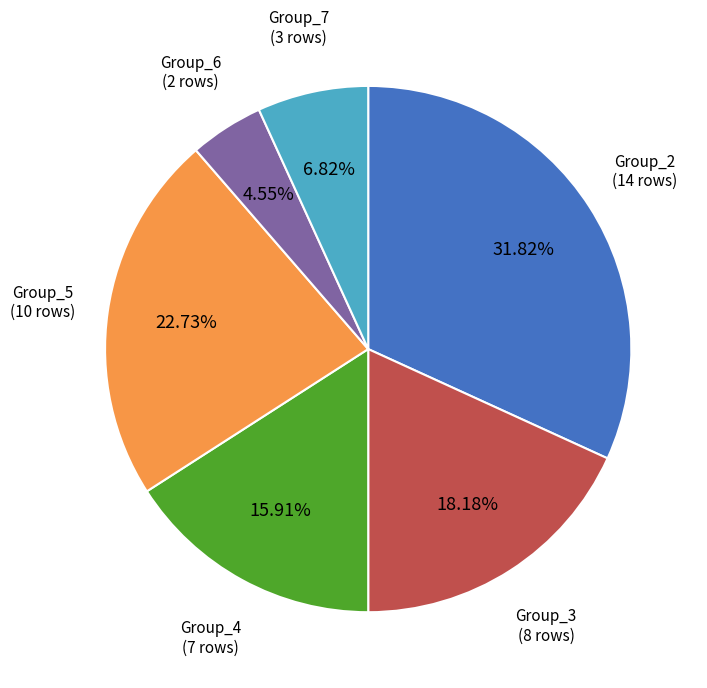

How many slices are in this pie chart?

6